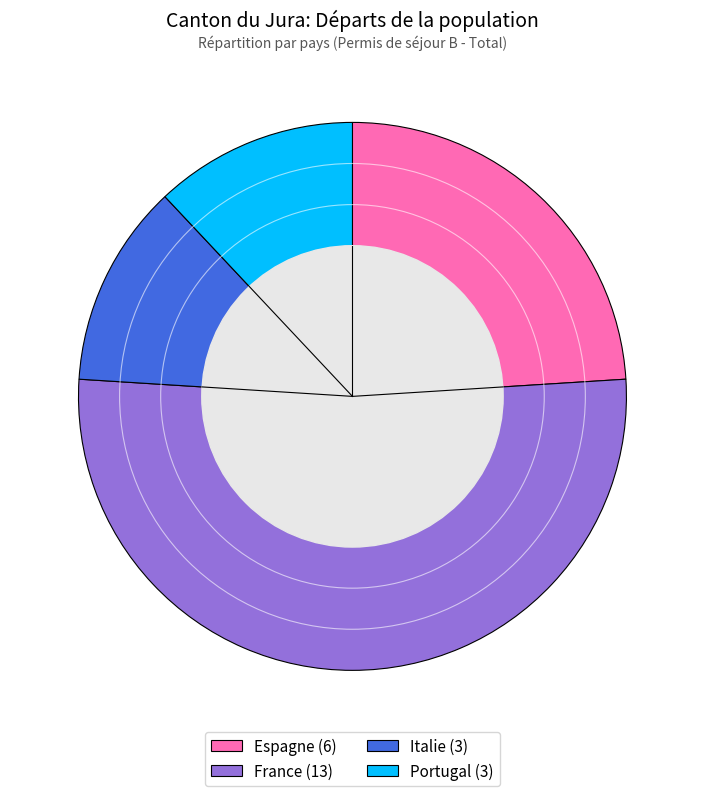

Is it true that Espagne is 12% of the pie?

False